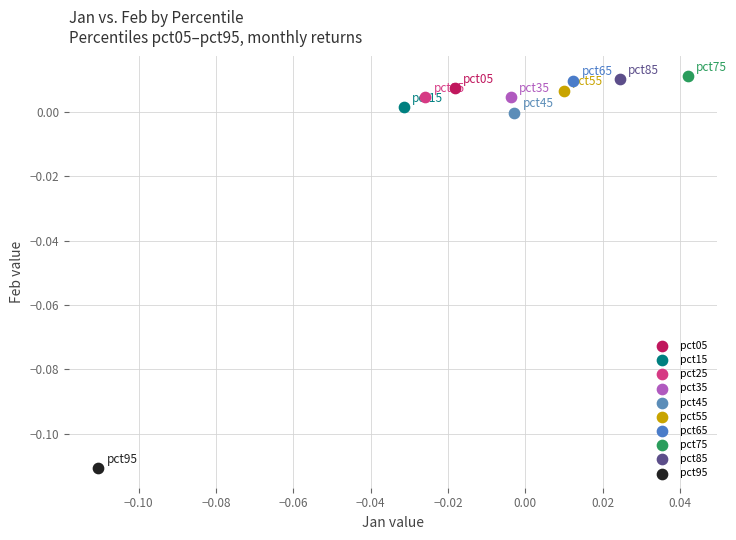

Which series contains the lowest Y value?

pct95